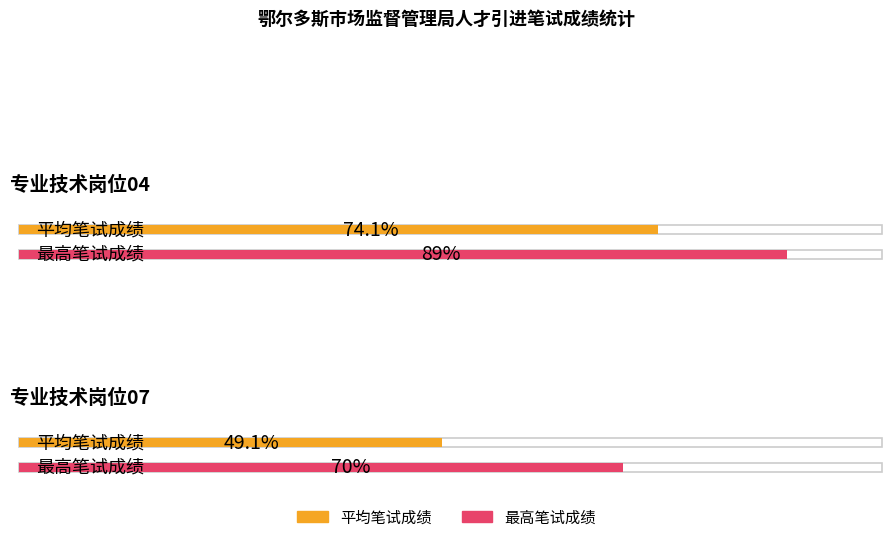

How many groups of bars are there?

2